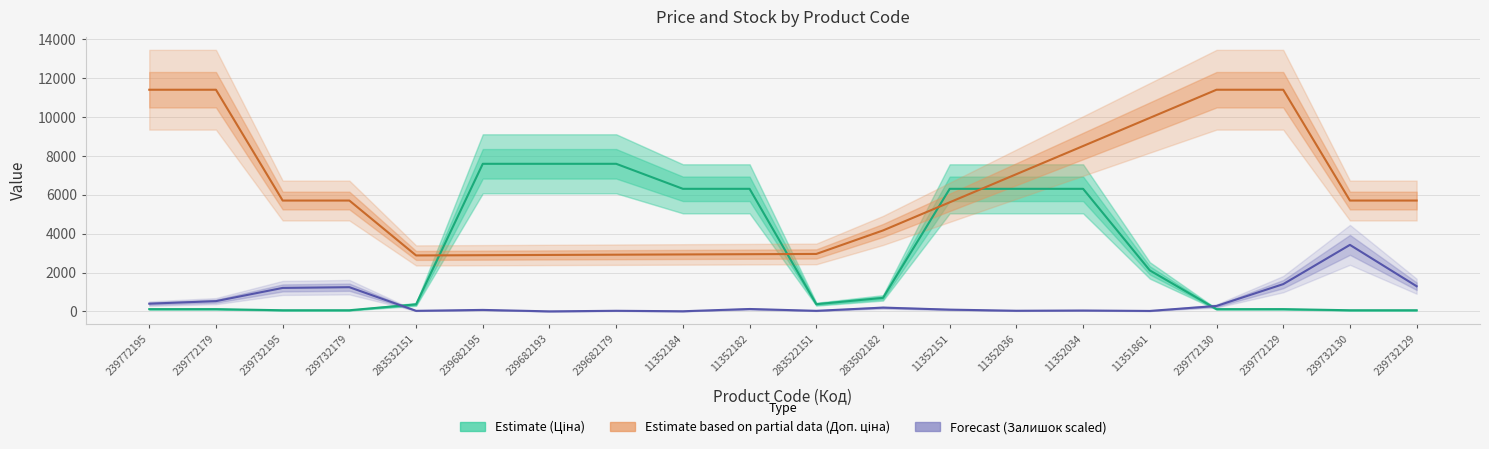

Is it true that Ціна equals 57.0 at 239732179?

True